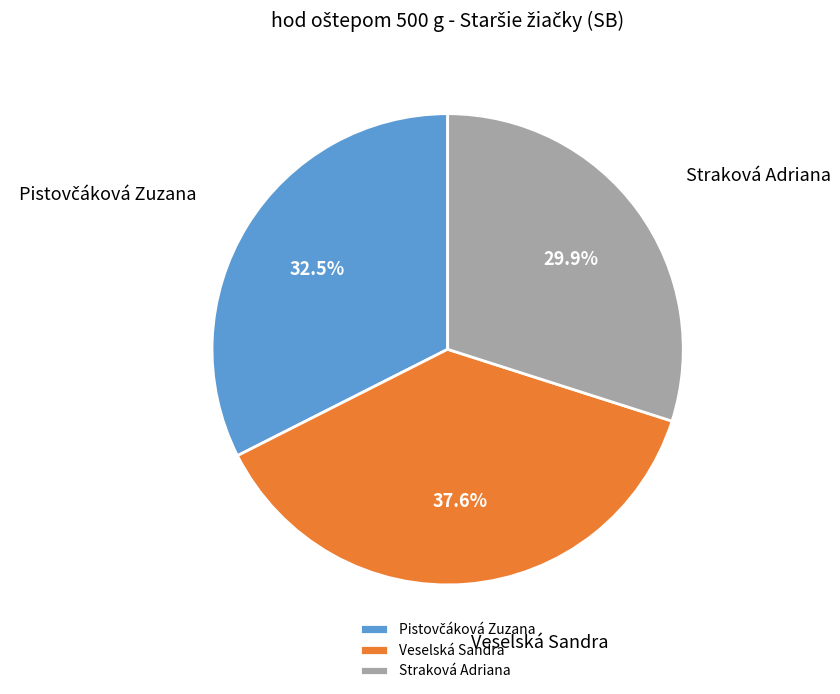

To the nearest percent, what portion does Veselská Sandra represent?

38%